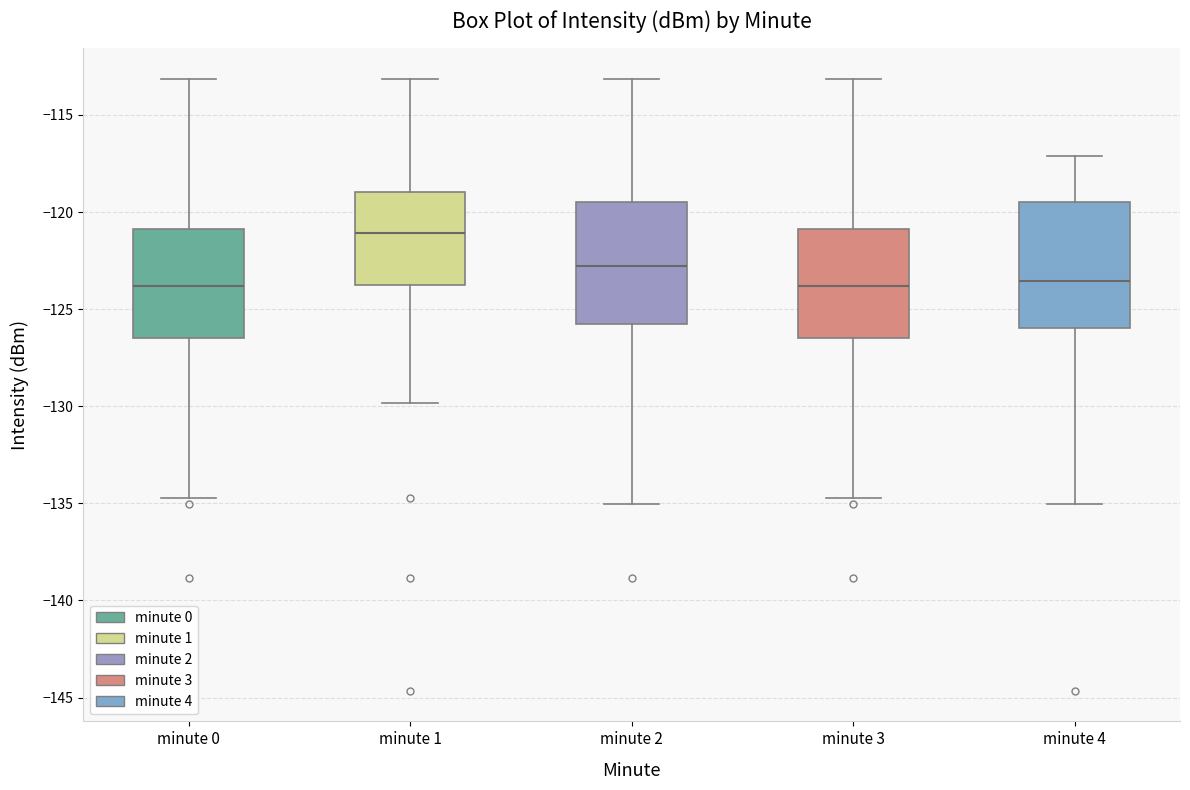

Reading left to right, read every box against the y-axis: the position of its median line, the range the box covers, and the ends of its whiskers. The values are not printed on the chart, so give them approximately, as read against the axis.

minute 0: median -124.0, box -126.5 to -121.0, whiskers -135.0 to -113.0
minute 1: median -121.0, box -124.0 to -119.0, whiskers -130.0 to -113.0
minute 2: median -123.0, box -125.5 to -119.5, whiskers -135.0 to -113.0
minute 3: median -124.0, box -126.5 to -121.0, whiskers -135.0 to -113.0
minute 4: median -123.5, box -126.0 to -119.5, whiskers -135.0 to -117.0